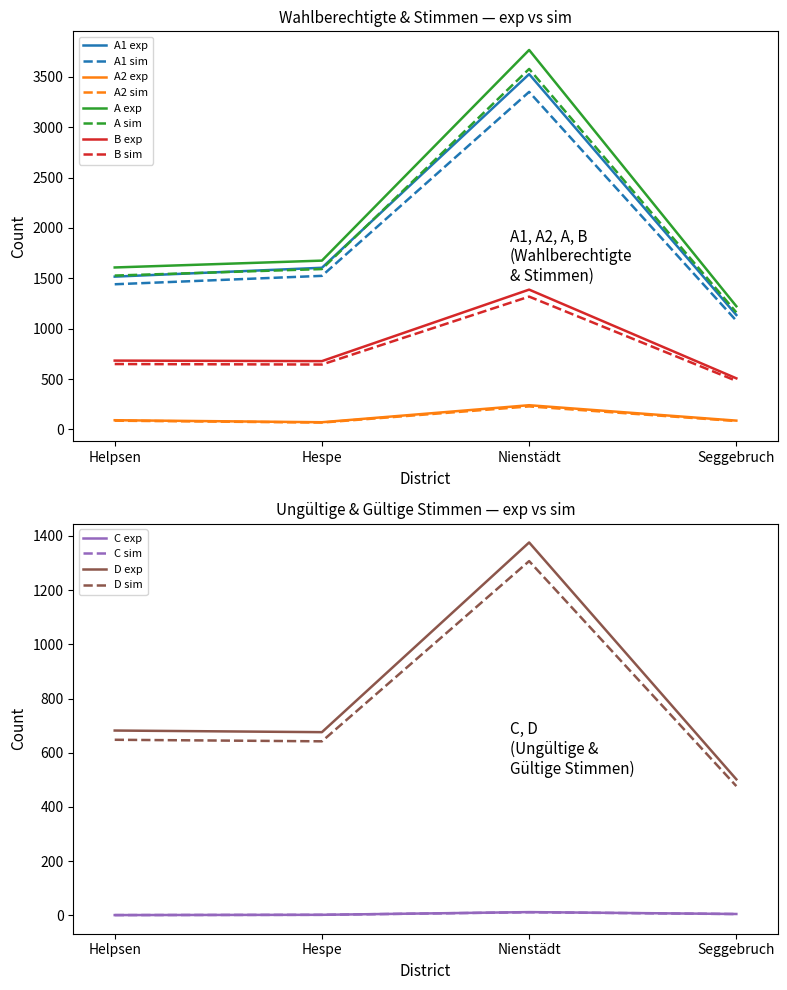

The A1 series shows 1793 at Seggebruch. True or false?

False